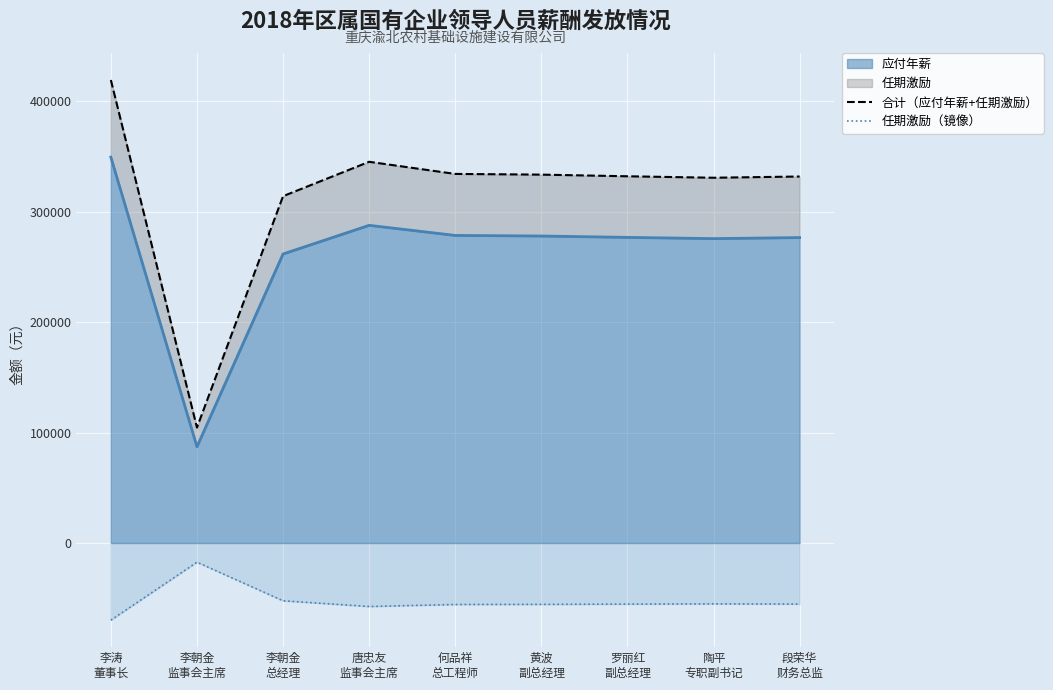

What is the sum of all 合计（应付年薪+任期激励） values?

2844338